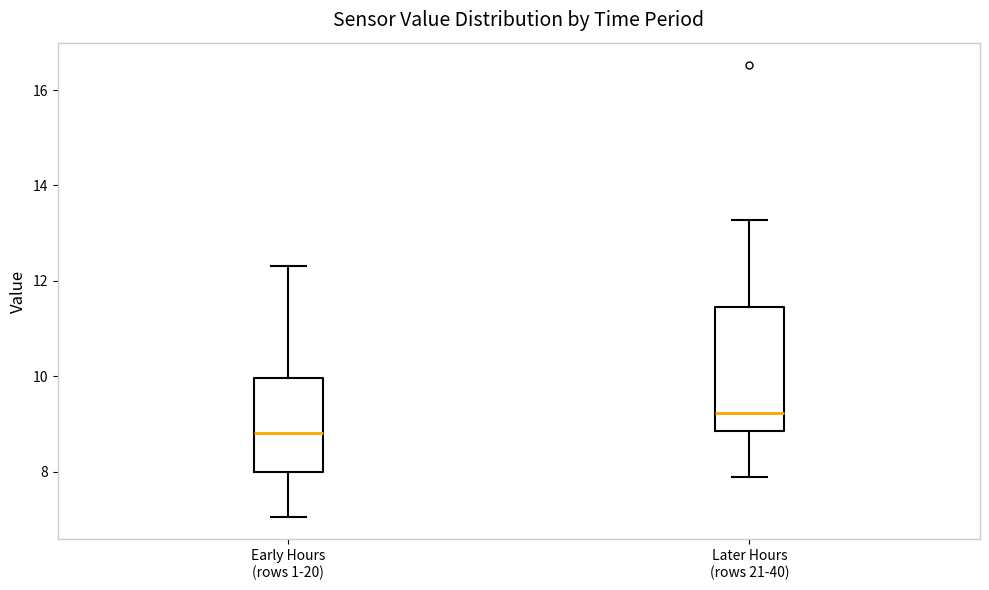

Where does the upper whisker of the box for Early Hours (rows 1-20) end on the y-axis? The values are not printed on the chart, so give them approximately, as read against the axis.

12.4